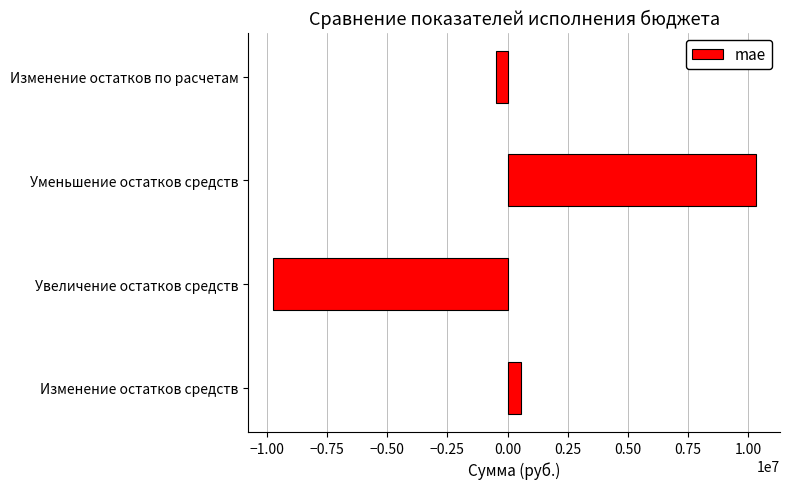

What is the change in value from Изменение остатков средств to Уменьшение остатков средств?

+9755864.0